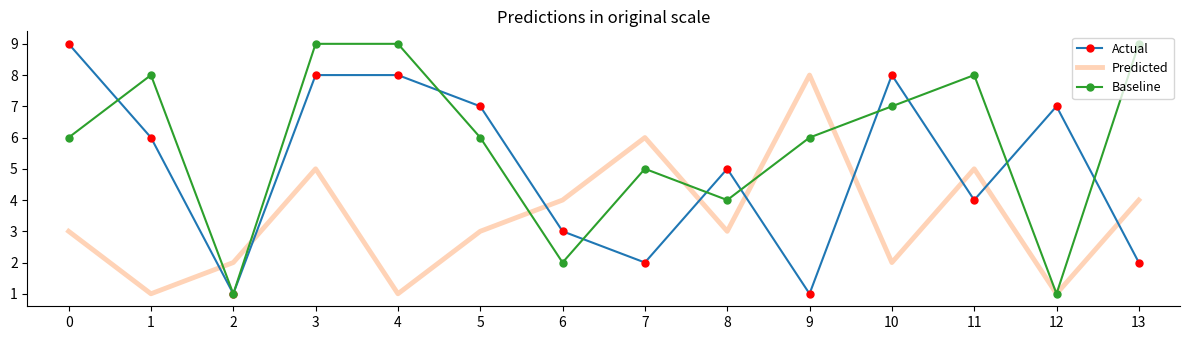

Which series has the largest total across all categories?

Baseline